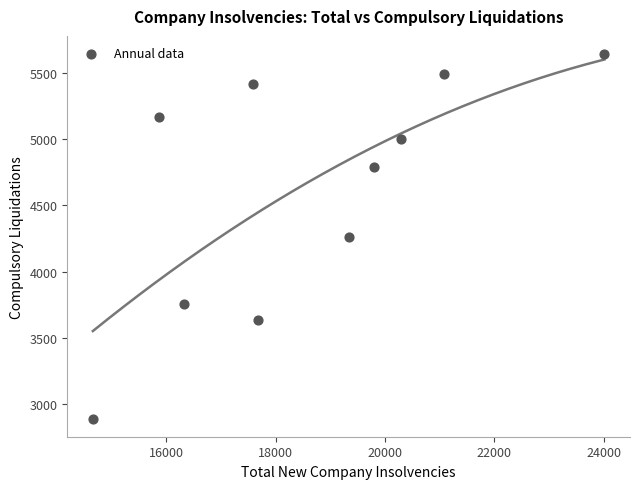

What is the range of X values (max minus min)?

9354